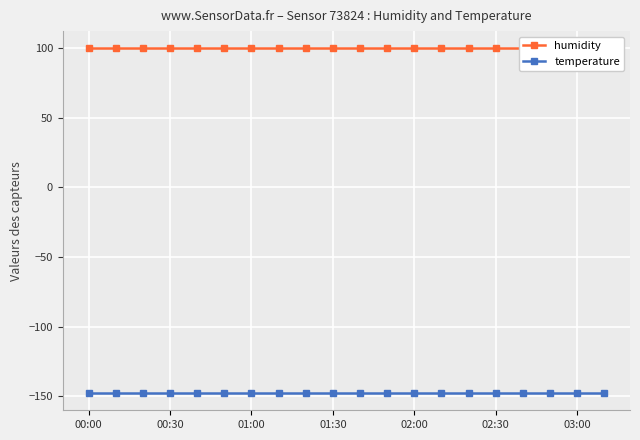

Reading right to left, transcribe all the data shown in this chart.

humidity: 100.0	100.0	100.0	100.0	100.0	100.0	100.0	100.0	100.0	100.0	100.0	100.0	100.0	100.0	100.0	100.0	100.0	100.0	100.0	100.0
temperature: -147.7	-147.7	-147.7	-147.7	-147.7	-147.7	-147.7	-147.7	-147.7	-147.7	-147.7	-147.7	-147.7	-147.7	-147.7	-147.7	-147.7	-147.7	-147.7	-147.7